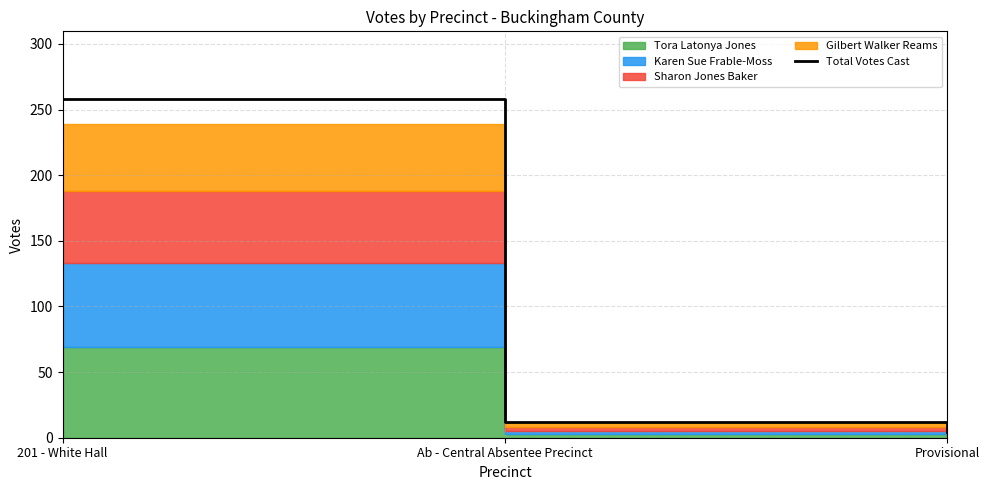

True or false: the data shows 2 at Provisional.

False